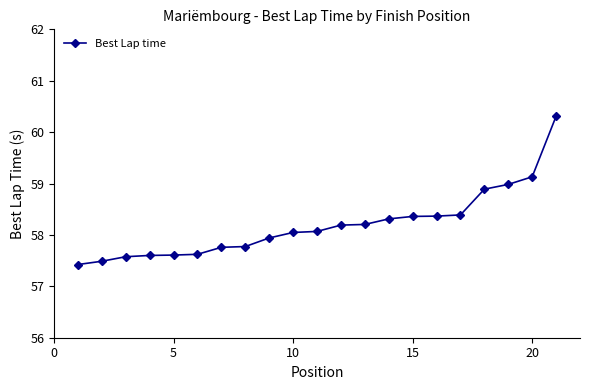

What is the difference between the second highest and second lowest values?

1.6